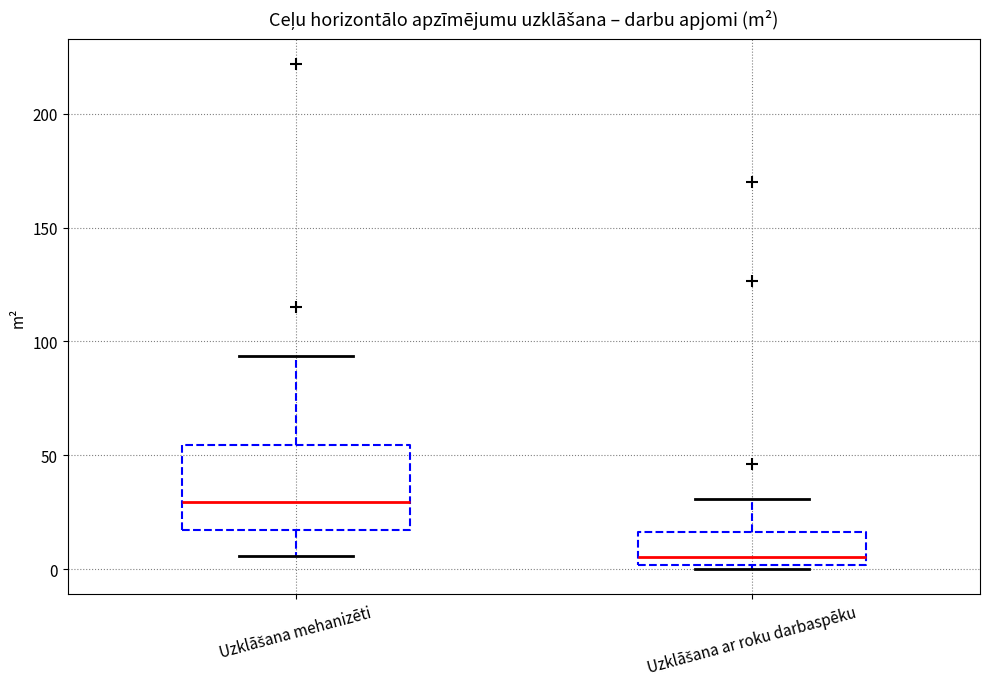

Reading left to right, transcribe this box plot: for each box, give where its median line is, the range the box spans, and where its two whiskers end, as read against the y-axis. The values are not printed on the chart, so give them approximately, as read against the axis.

Uzklāšana mehanizēti: median 30, box 15 to 55, whiskers 5 to 95
Uzklāšana ar roku darbaspēku: median 5, box 0 to 15, whiskers 0 (just below the box's lower edge) to 30